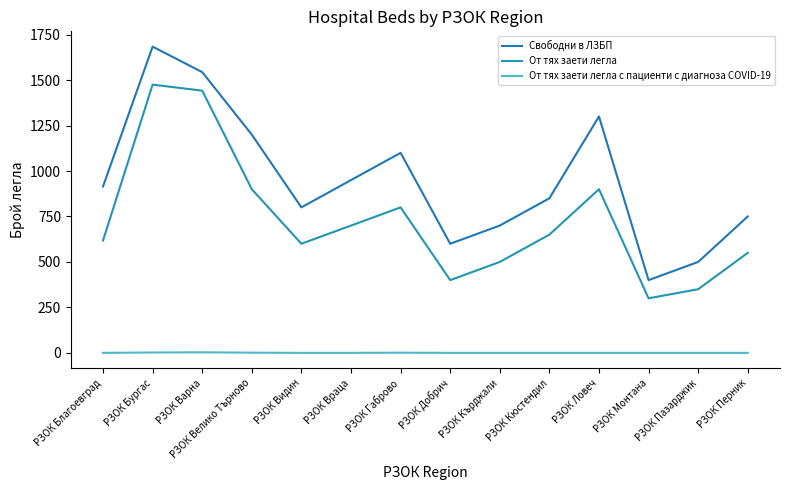

Does the chart display data point markers on the line(s)?

No